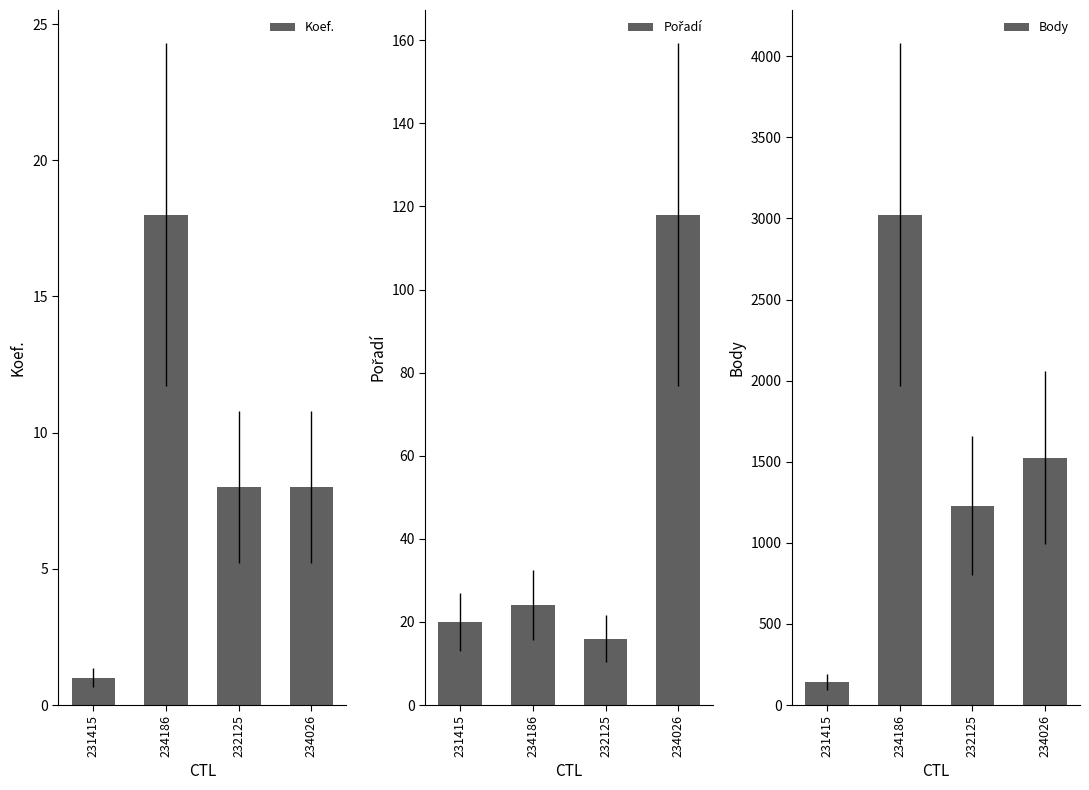

How many bars are there in each group?

3